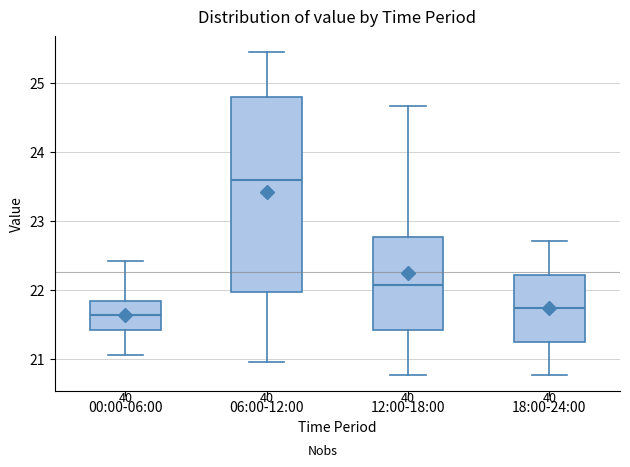

Which box is the tallest, from its lower edge to its upper edge?

06:00-12:00